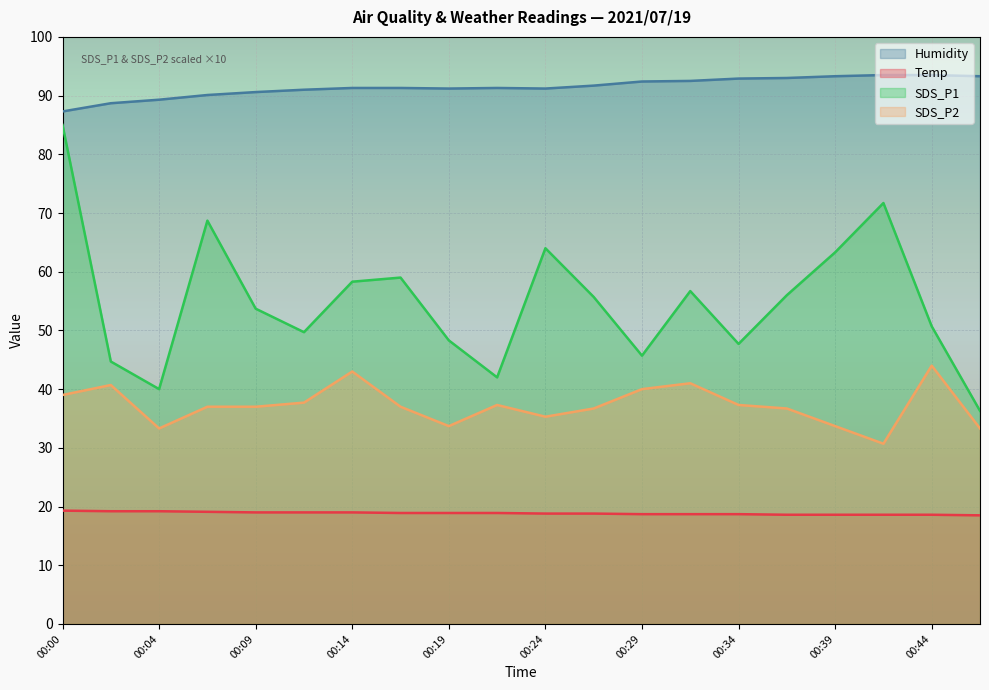

Is the value of SDS_P1 at 00:24 greater than the value of Humidity at 00:12?

No